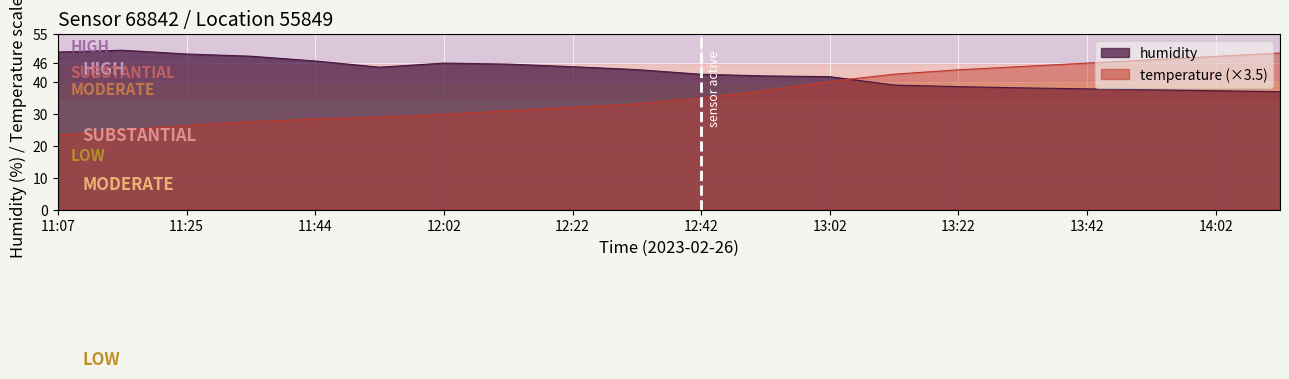

How many categories are shown in the chart?

20